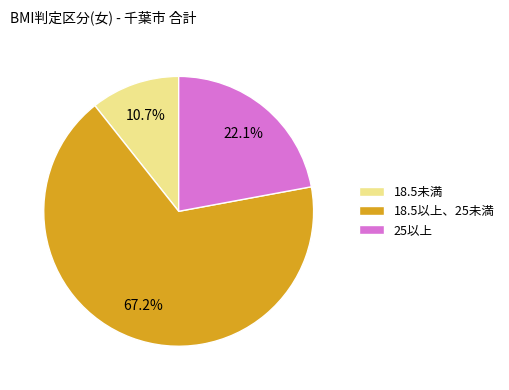

Is 18.5以上、25未満 the majority of the pie?

Yes